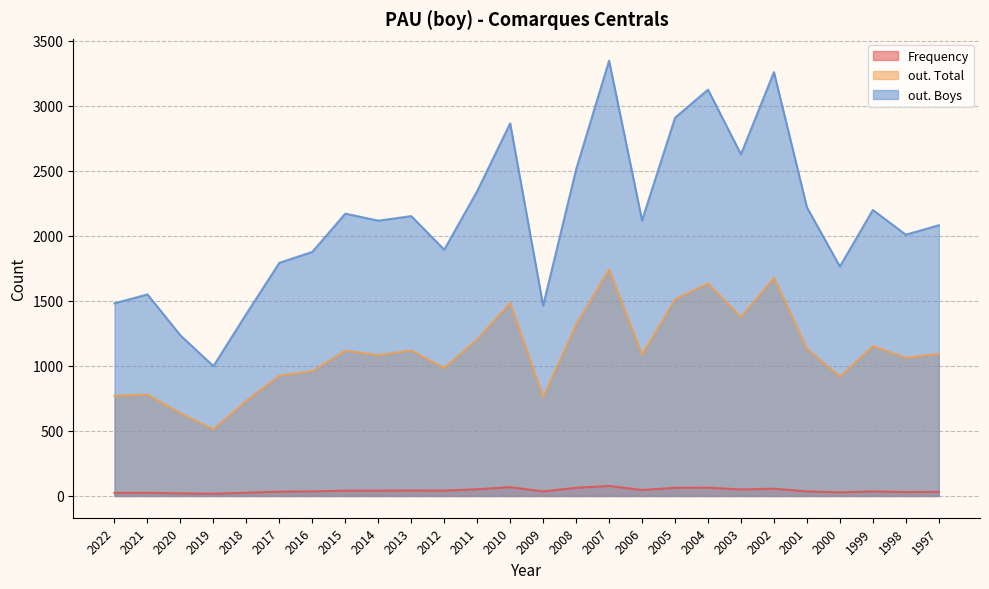

Rank the categories by Frequency value from lowest to highest.

2019, 2020, 2022, 2021, 2018, 2000, 1998, 1997, 2017, 2016, 2009, 2001, 1999, 2015, 2014, 2012, 2013, 2006, 2003, 2011, 2002, 2008, 2005, 2004, 2010, 2007